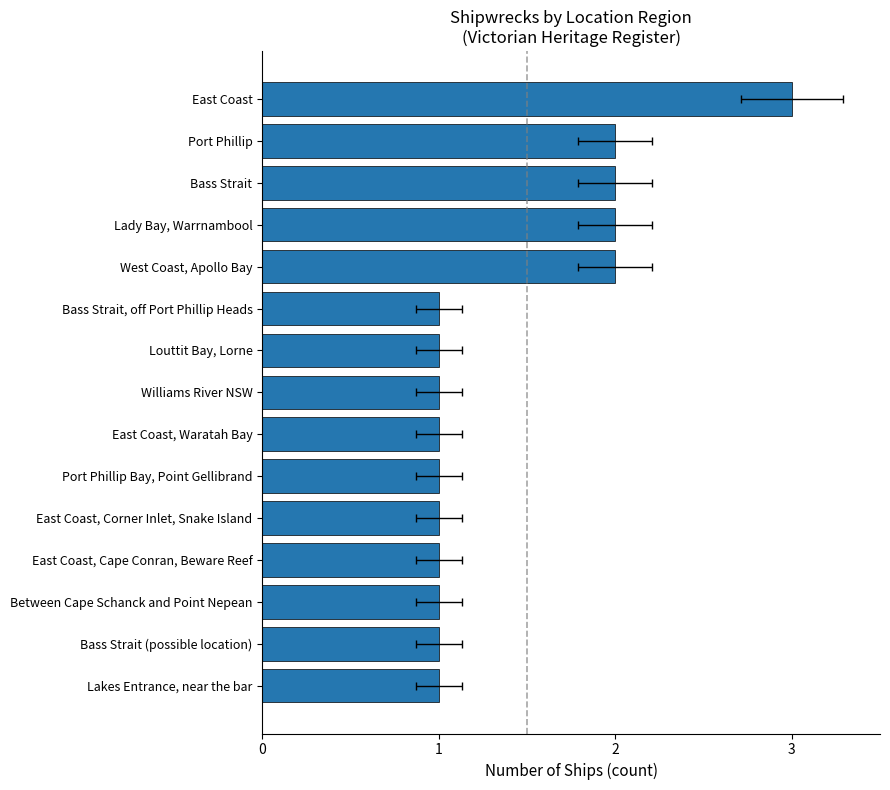

What is the sum of all values?

21